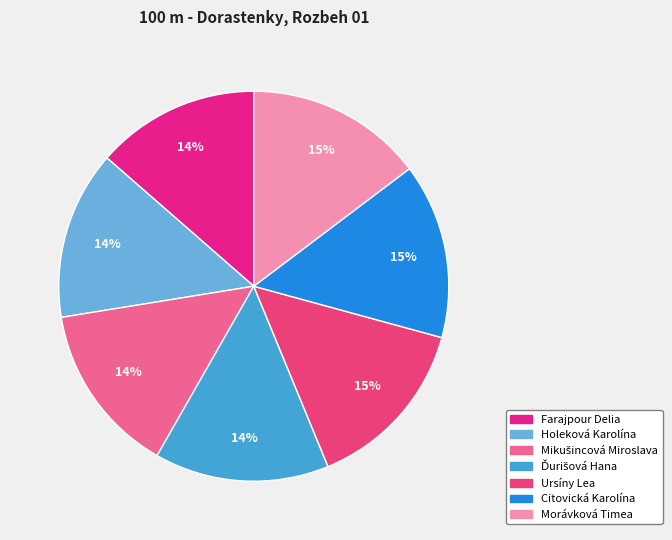

Count the number of slices in the pie.

7